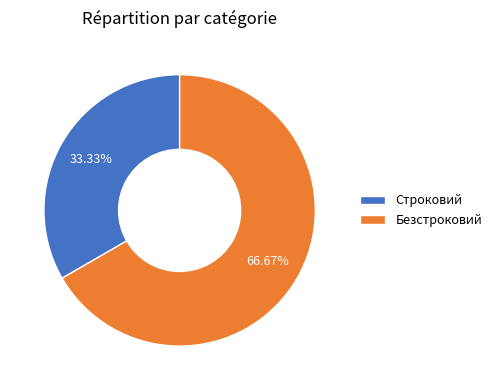

Is the sum of Строковий and Безстроковий greater than half?

Yes